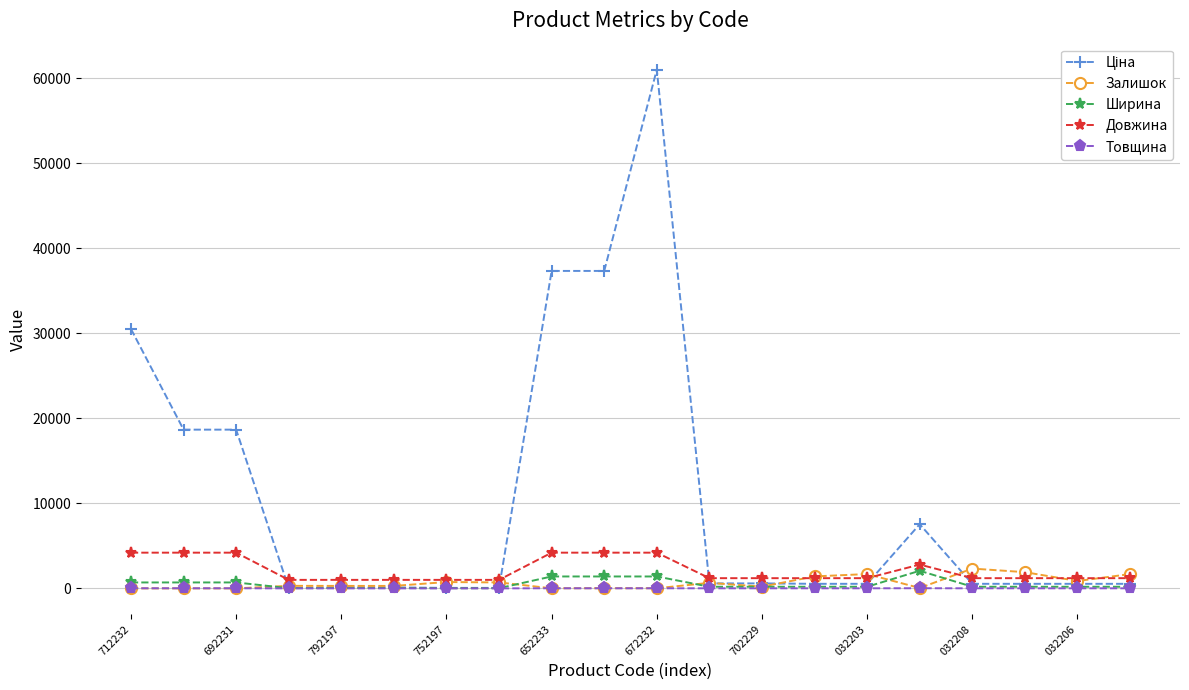

True or false: Ширина has more than 0 interior local peaks.

True